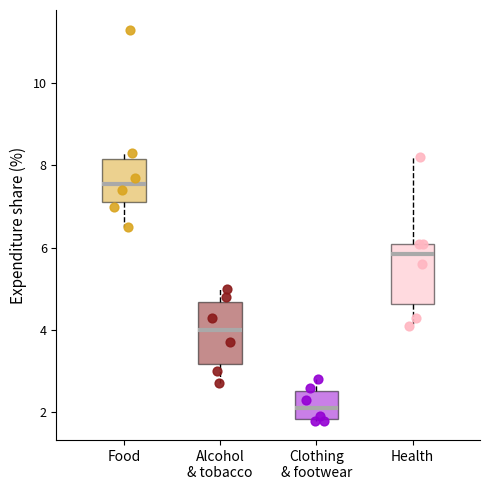

Reading left to right, read every box against the y-axis: the position of its median line, the range the box covers, and the ends of its whiskers. The values are not printed on the chart, so give them approximately, as read against the axis.

Food: median 7.6, box 7.2 to 8.2, whiskers 6.6 to 8.4
Alcohol & tobacco: median 4.0, box 3.2 to 4.6, whiskers 2.8 to 5.0
Clothing & footwear: median 2.2, box 1.8 to 2.6, whiskers 1.8 to 2.8
Health: median 5.8, box 4.6 to 6.2, whiskers 4.2 to 8.2